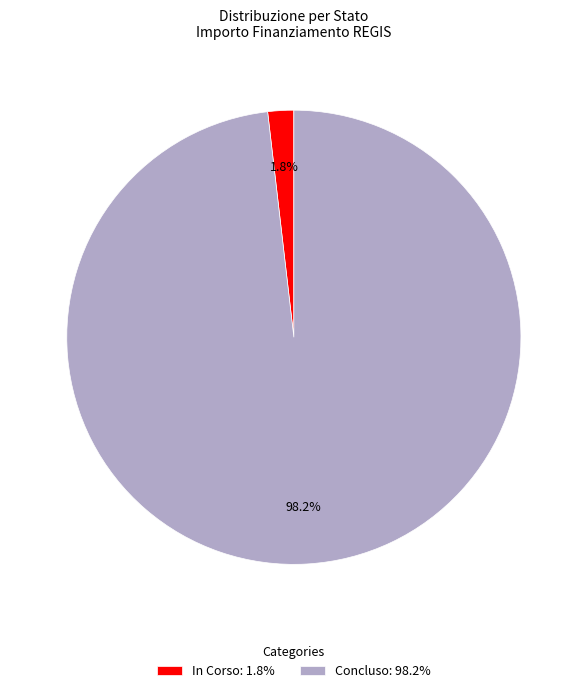

Does Concluso account for over 50% of the chart?

Yes